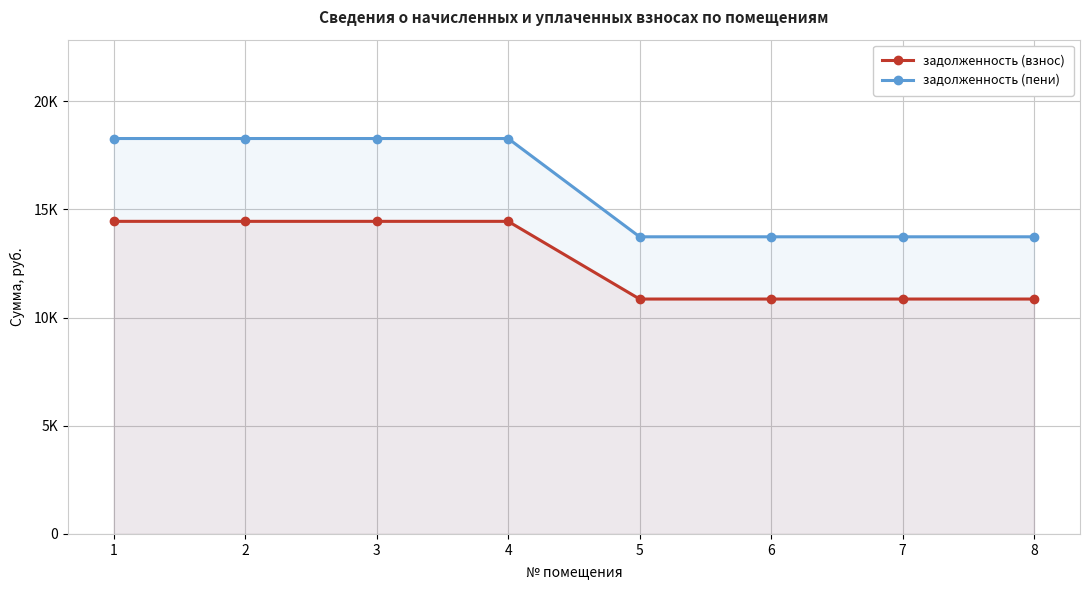

Count the number of categories in the chart.

8